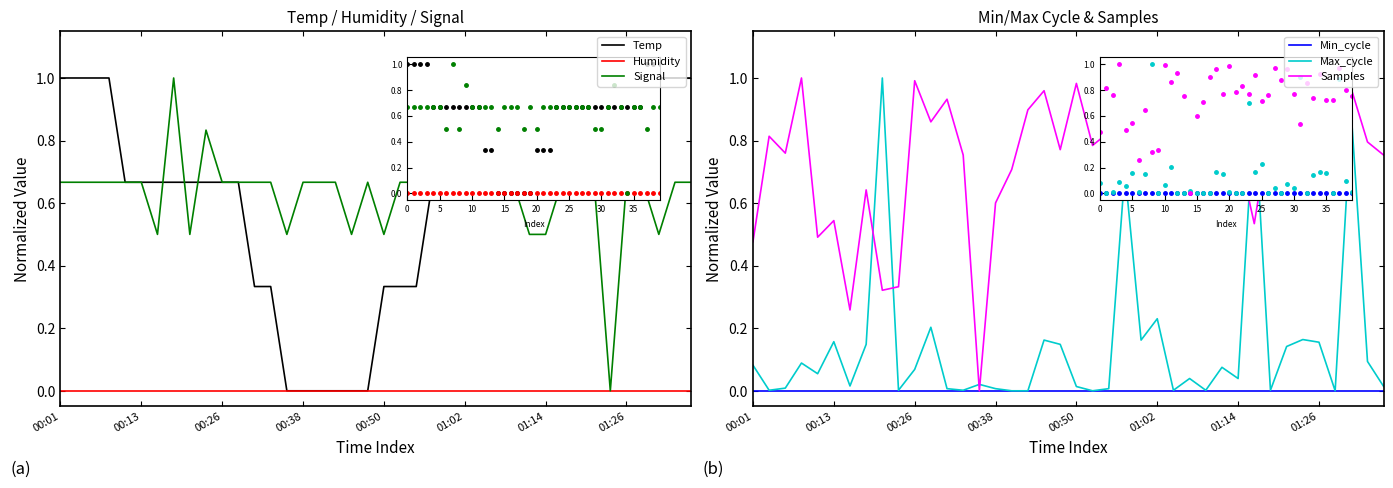

What are all the series names shown in the legend?

Temp, Humidity, Signal, Min_cycle, Max_cycle, Samples